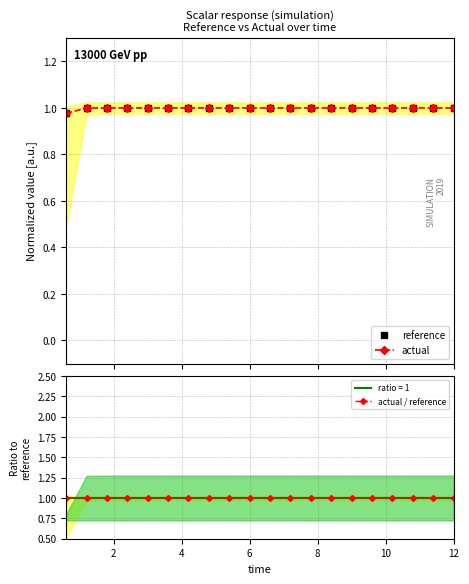

Does the chart have visible grid lines?

Yes